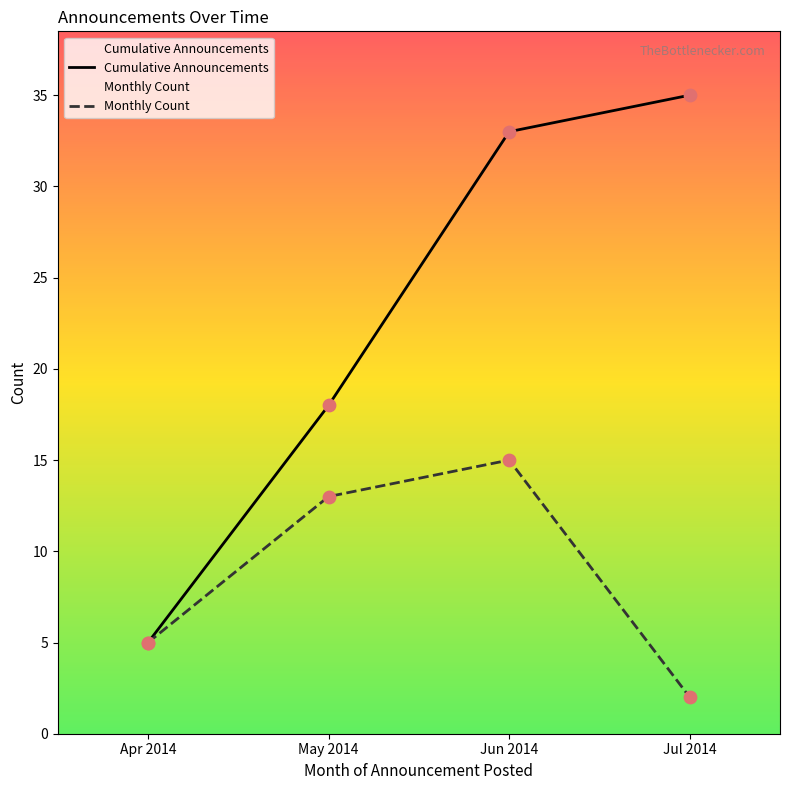

Which series reaches the maximum Y coordinate?

Cumulative Announcements